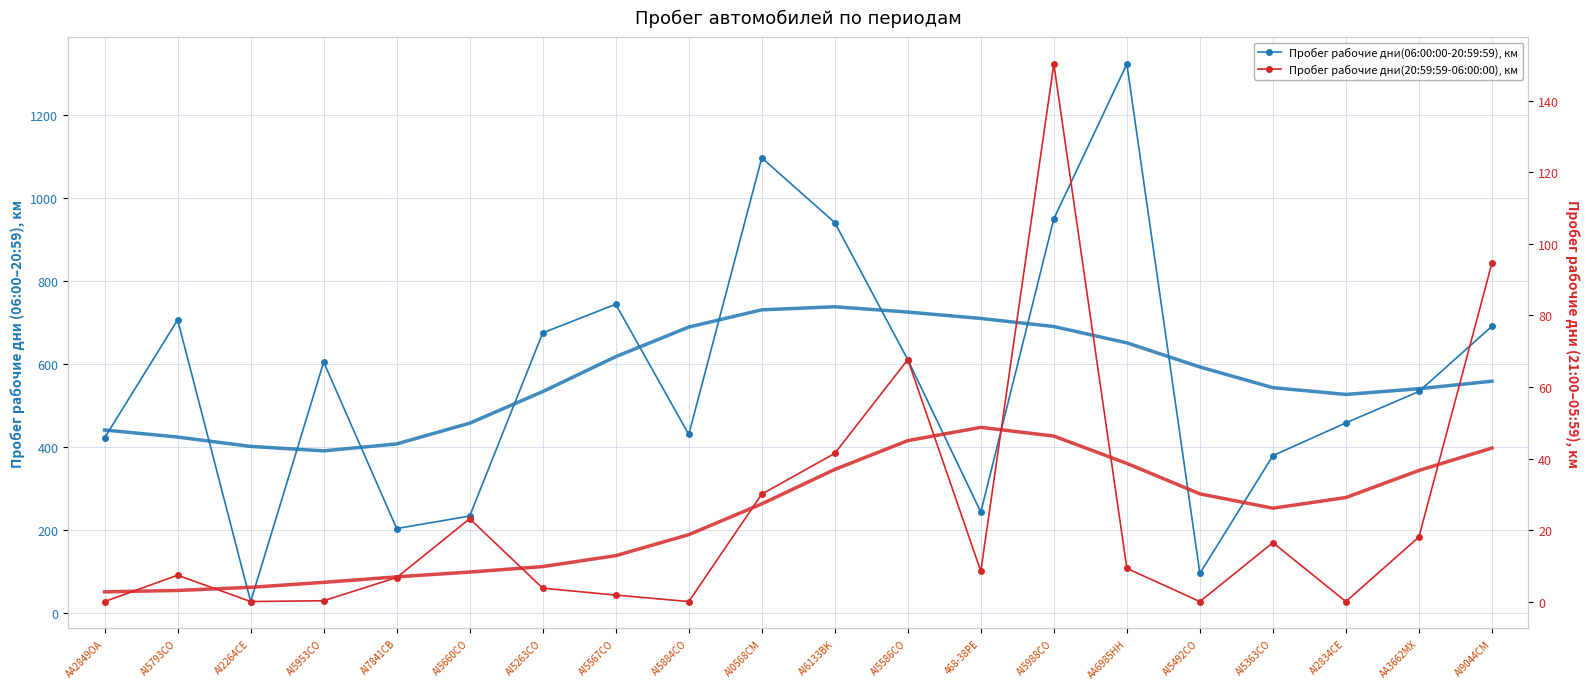

Reading left to right, what are all the values shown in this chart?

Пробег рабочие дни(06:00:00-20:59:59), км: 421.6	706.1	26.7	604.4	202.8	233.0	674.8	743.7	429.8	1096.8	940.7	610.1	242.5	949.9	1323.2	94.7	378.5	457.7	533.4	690.7
Пробег рабочие дни(20:59:59-06:00:00), км: 0.0	7.4	0.0	0.2	6.7	23.2	3.7	1.8	0.0	30.0	41.4	67.7	8.5	150.3	9.3	0.0	16.5	0.0	18.1	94.7